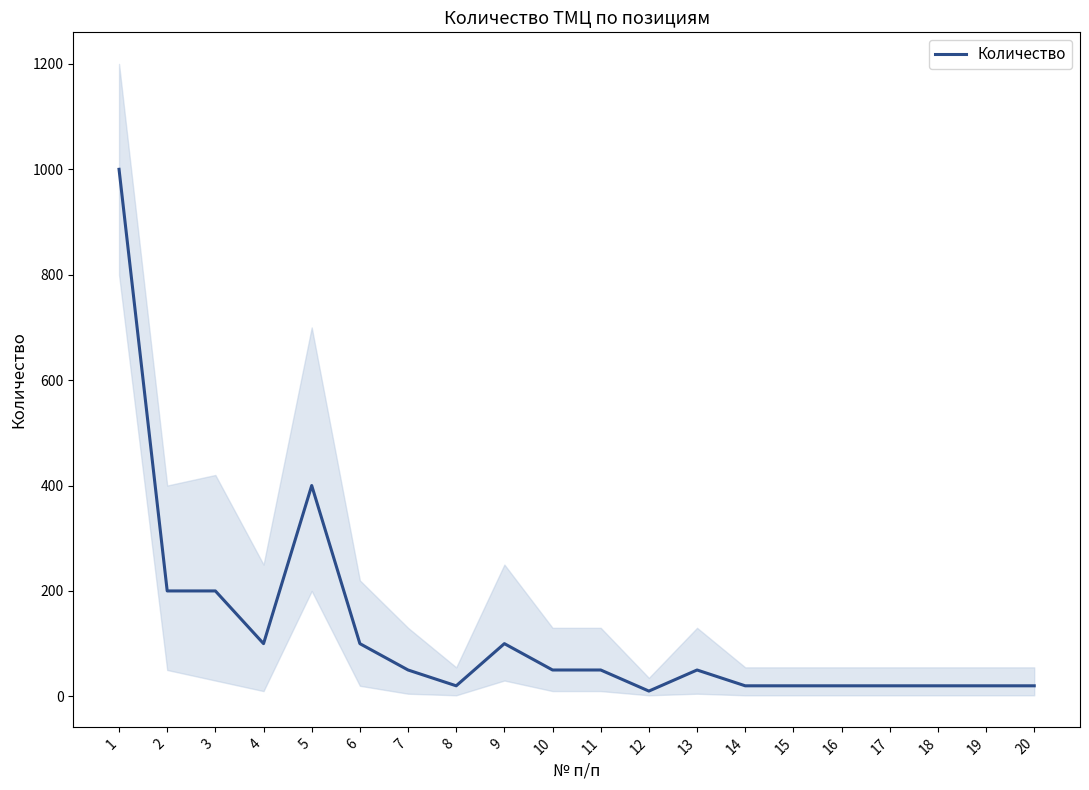

At which label does the data first exceed 50?

1